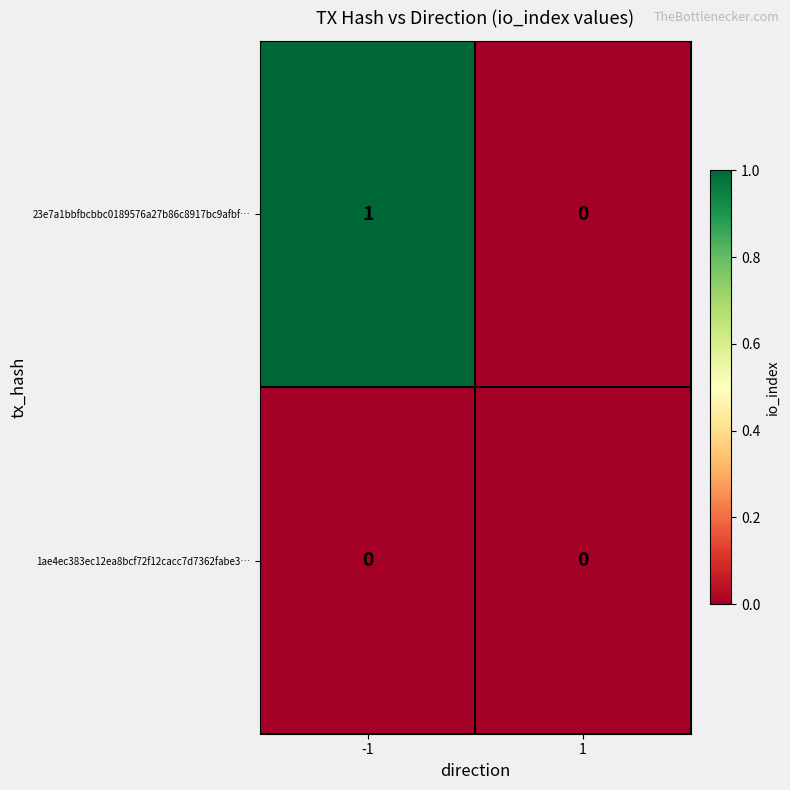

The 1ae4ec383ec12ea8bcf72f12cacc7d7362fabe3… series shows 0 at 1. True or false?

True